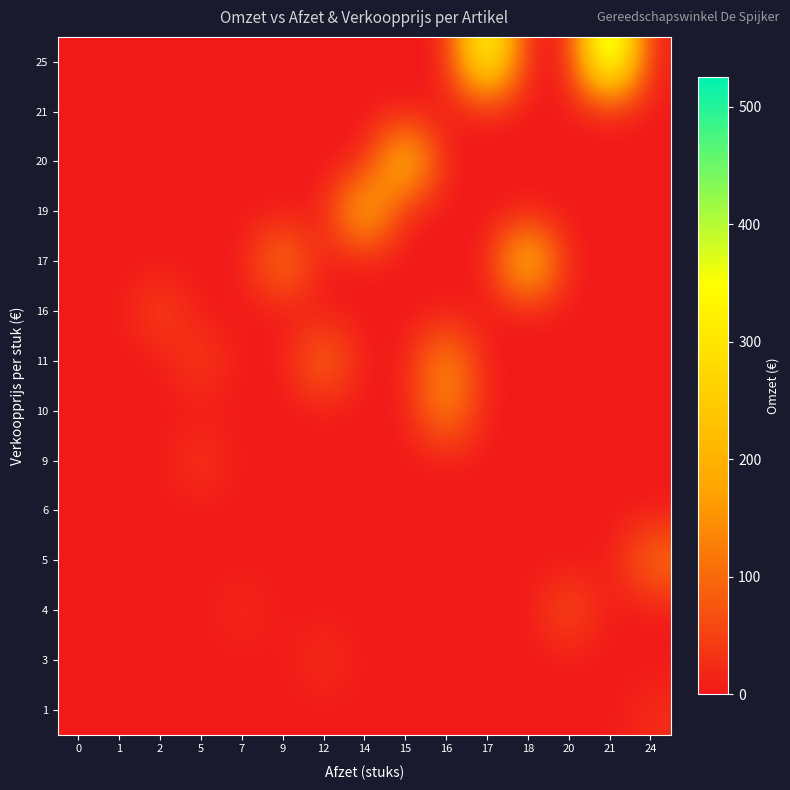

At how many categories does at least one series exceed 227?

5